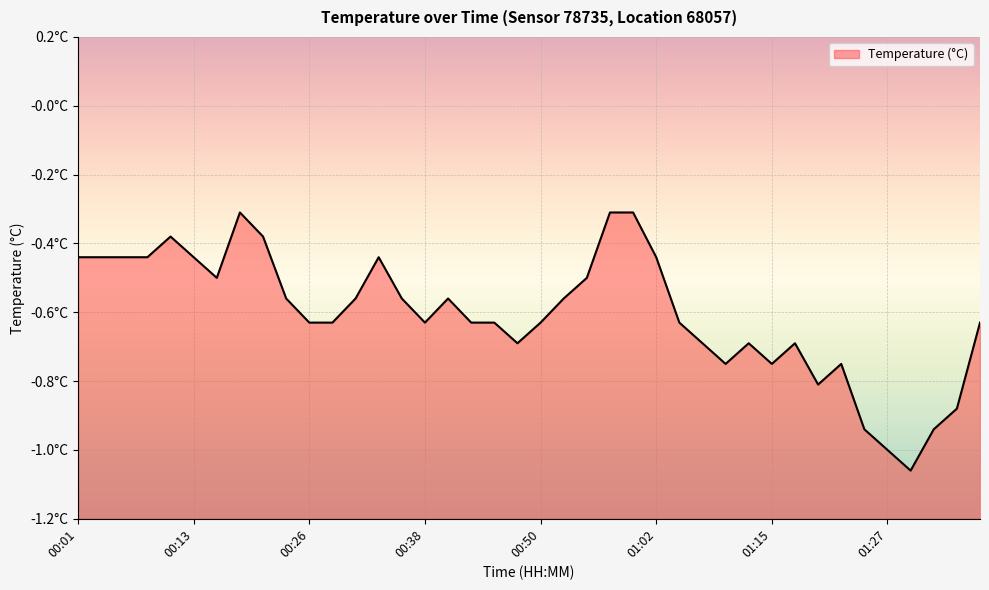

Count the number of categories in the chart.

40